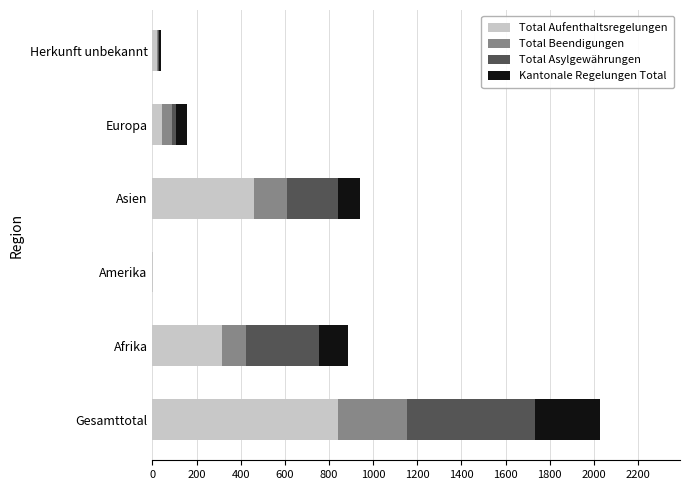

At which category is the sum across all series the highest?

Gesamttotal